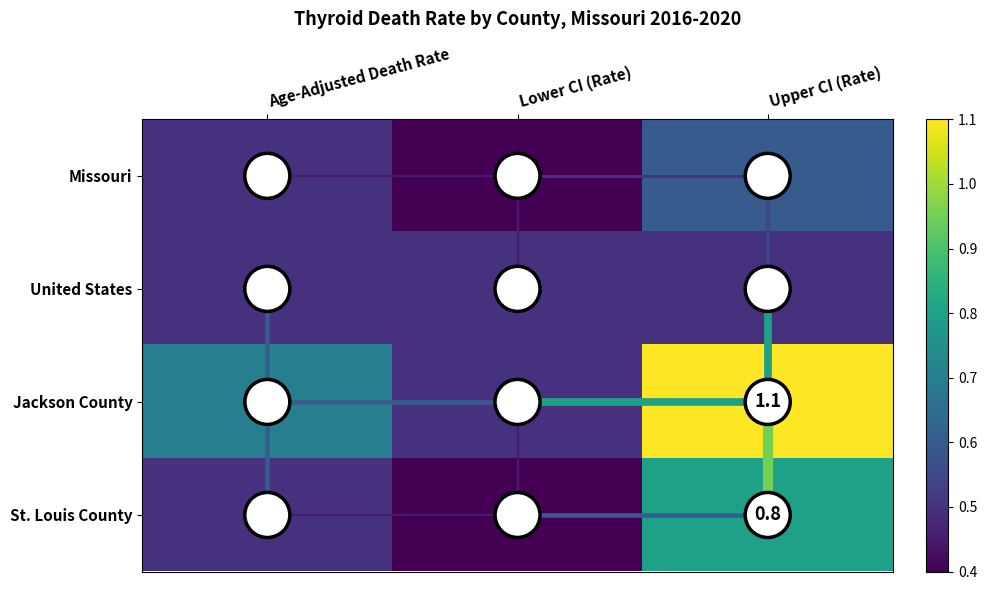

Reading left to right, list all the values displayed in this chart.

Missouri: Age-Adjusted Death Rate=0.5	Lower CI (Rate)=0.4	Upper CI (Rate)=0.6
United States: Age-Adjusted Death Rate=0.5	Lower CI (Rate)=0.5	Upper CI (Rate)=0.5
Jackson County: Age-Adjusted Death Rate=0.7	Lower CI (Rate)=0.5	Upper CI (Rate)=1.1
St. Louis County: Age-Adjusted Death Rate=0.5	Lower CI (Rate)=0.4	Upper CI (Rate)=0.8